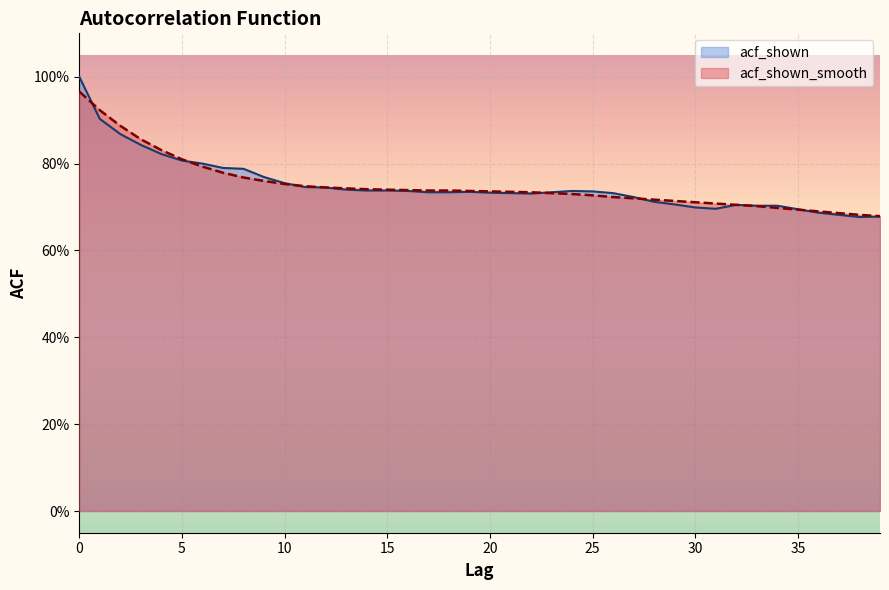

What is the difference between the second highest and minimum values in the acf_shown_smooth series?

0.2